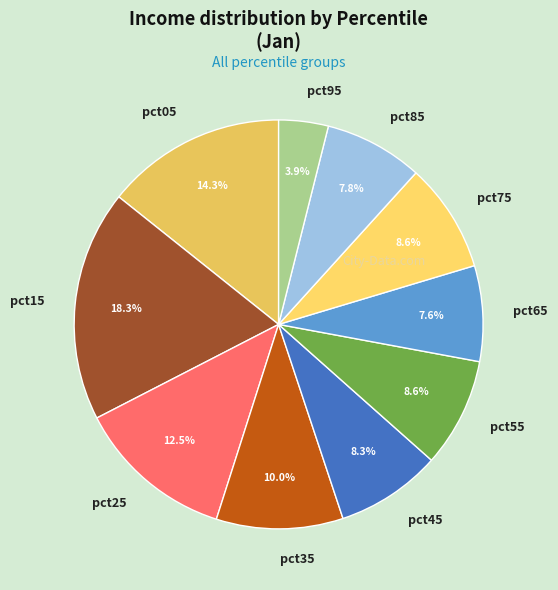

Between pct05 and pct95, which is larger?

pct05